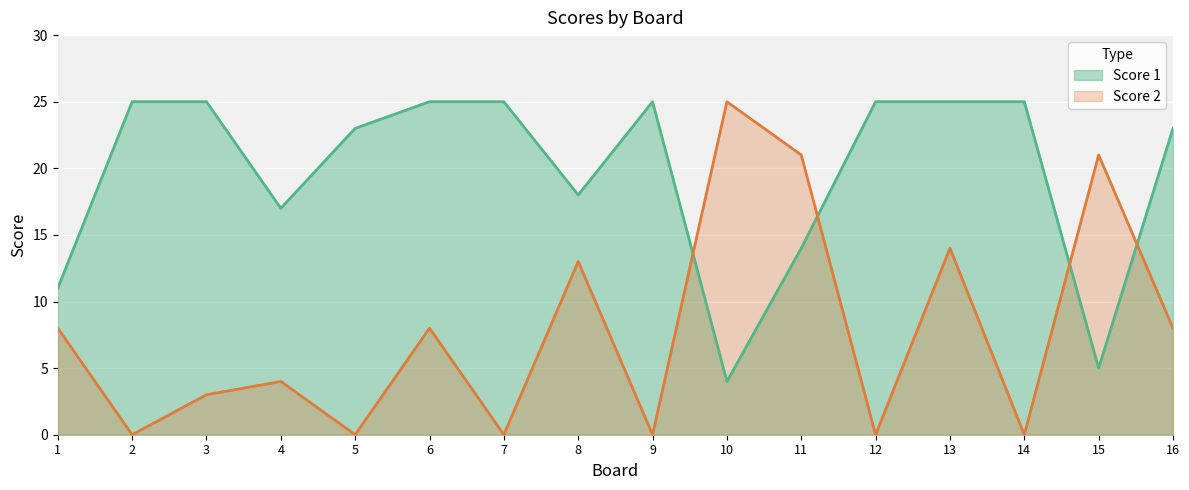

What are all the series names shown in the legend?

Score 1, Score 2